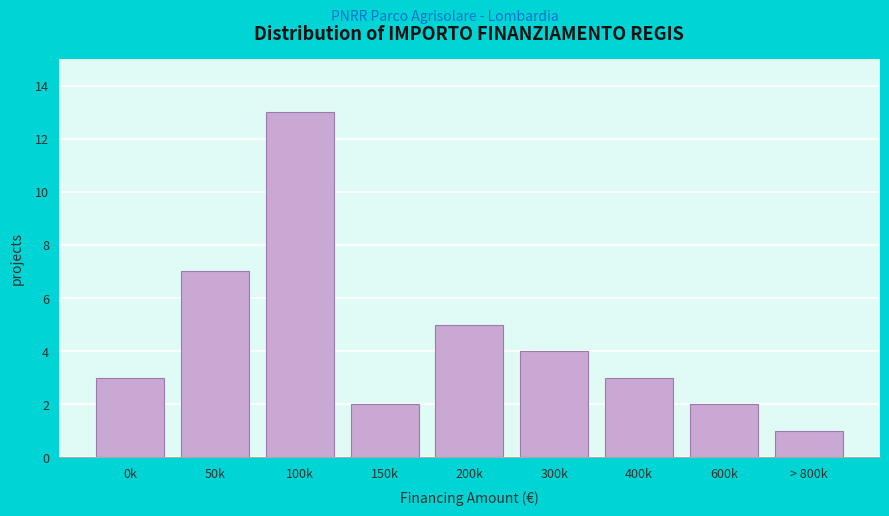

Reading left to right, list all the values displayed in this chart.

0k=3	50k=7	100k=13	150k=2	200k=5	300k=4	400k=3	600k=2	> 800k=1